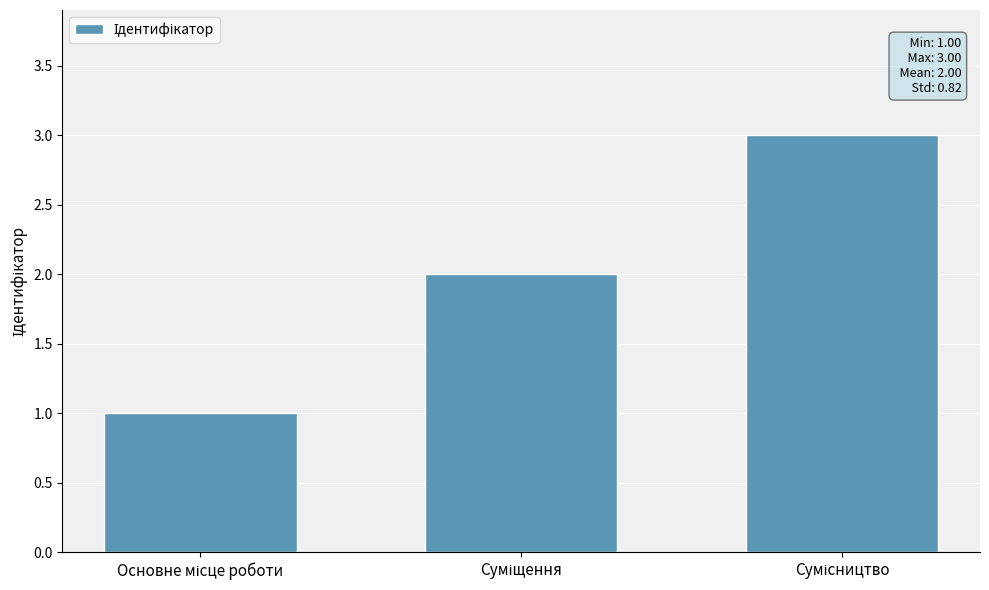

What is the value of the 2nd bar from the left?

2